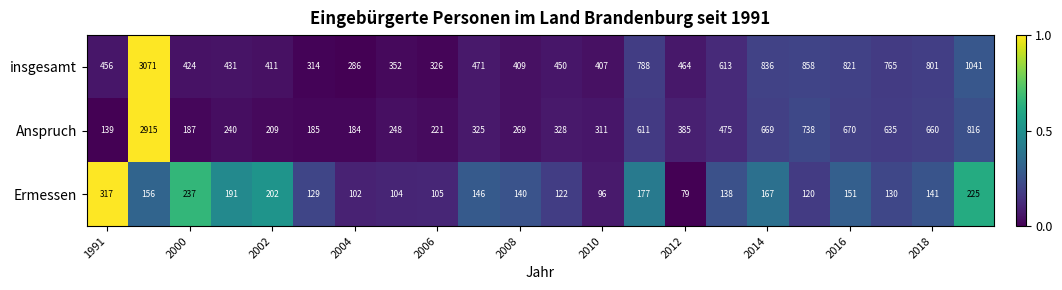

What is the difference between the maximum and minimum values in the Anspruch series?

2776